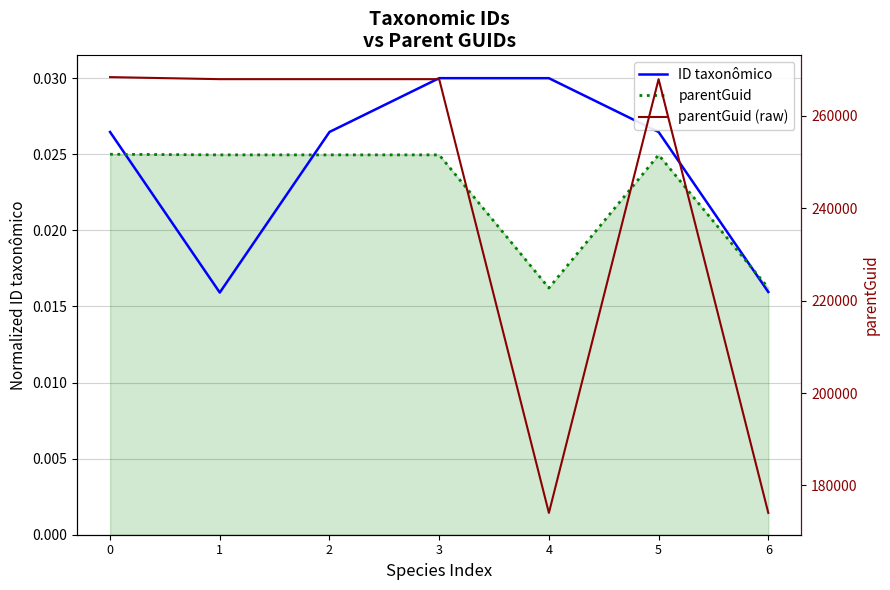

List the series in order of their peak value, lowest first.

parentGuid, ID taxonômico, parentGuid (raw)